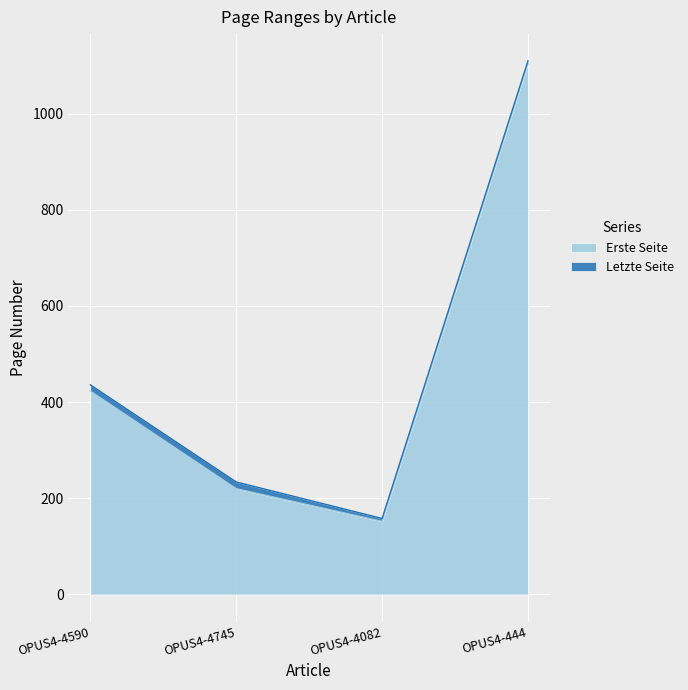

Reading left to right, what are all the values shown in this chart?

Erste Seite: 423	220	152	1105
Letzte Seite: 436	234	158	1110